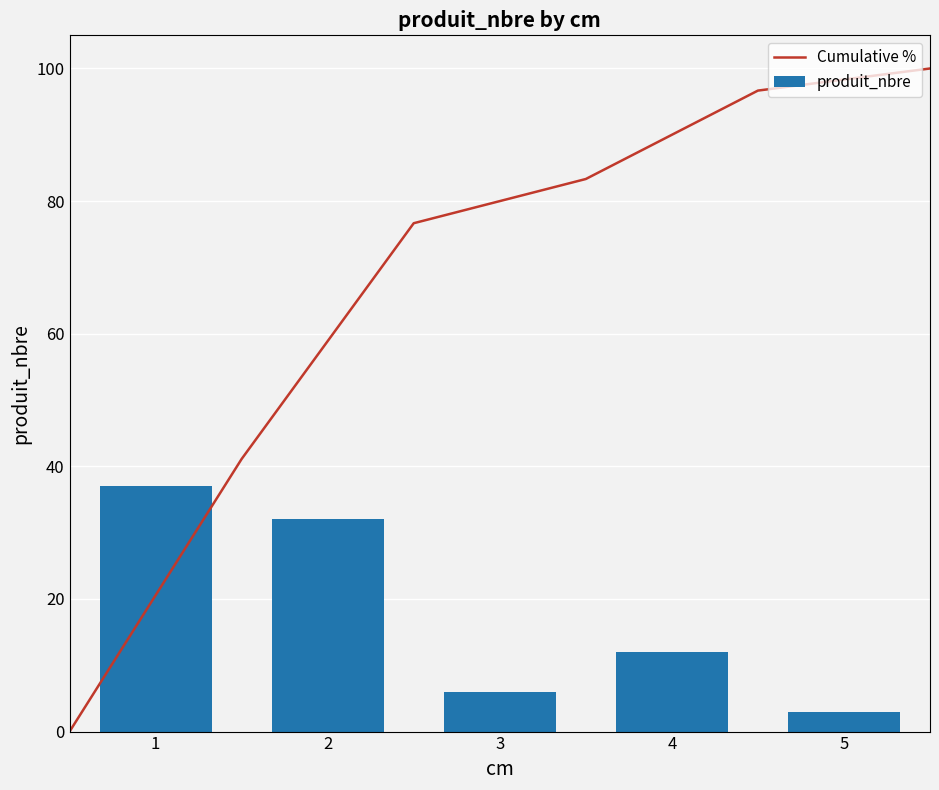

What is the greatest value displayed?

37